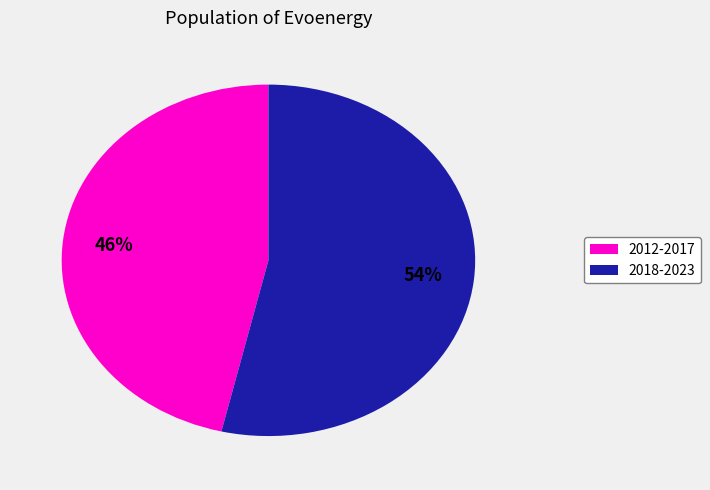

To the nearest percent, what is the average slice percentage?

50%